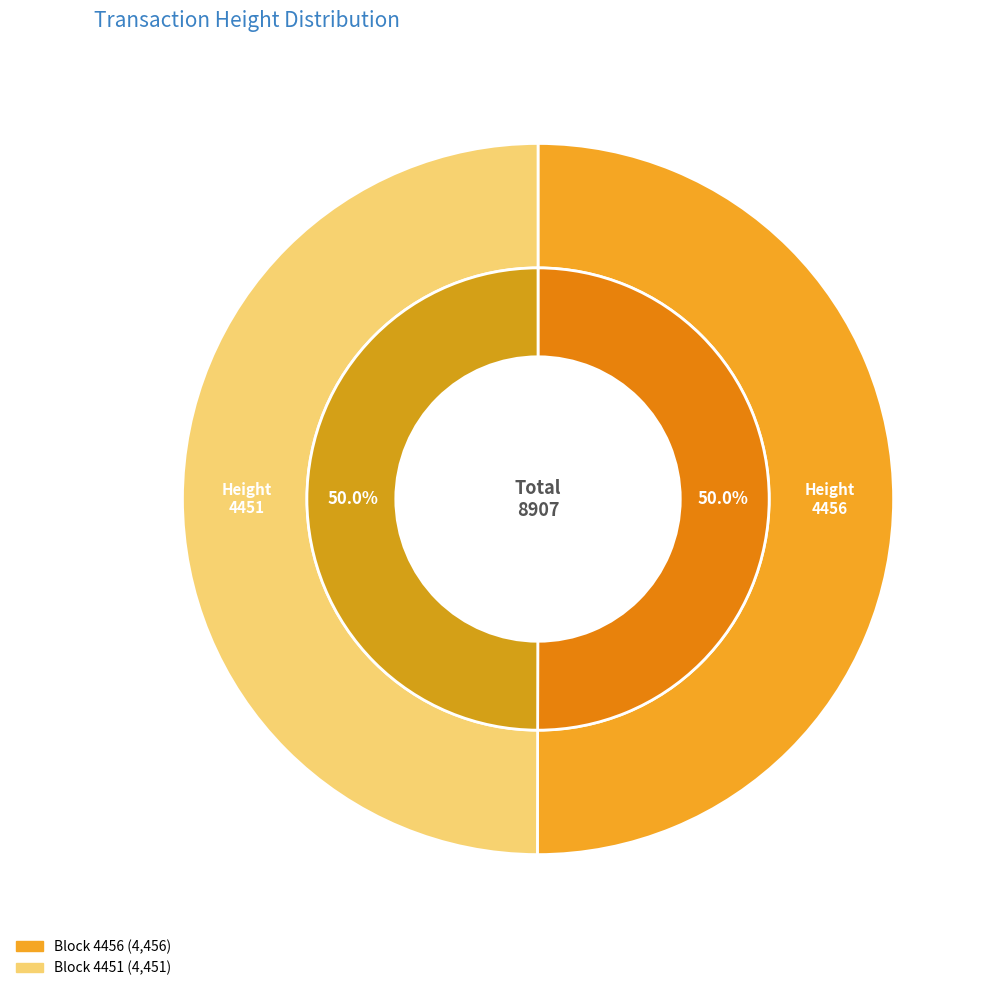

Between 4456 and 4451, which is larger?

4456